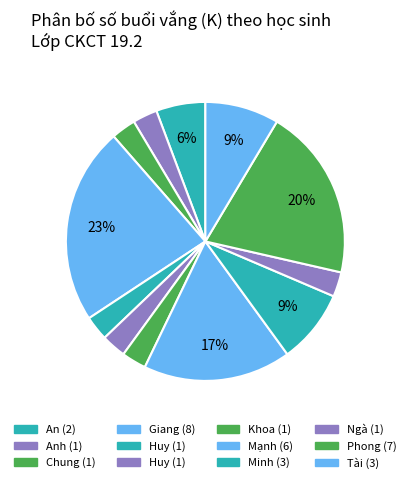

Does any single category account for the majority?

No